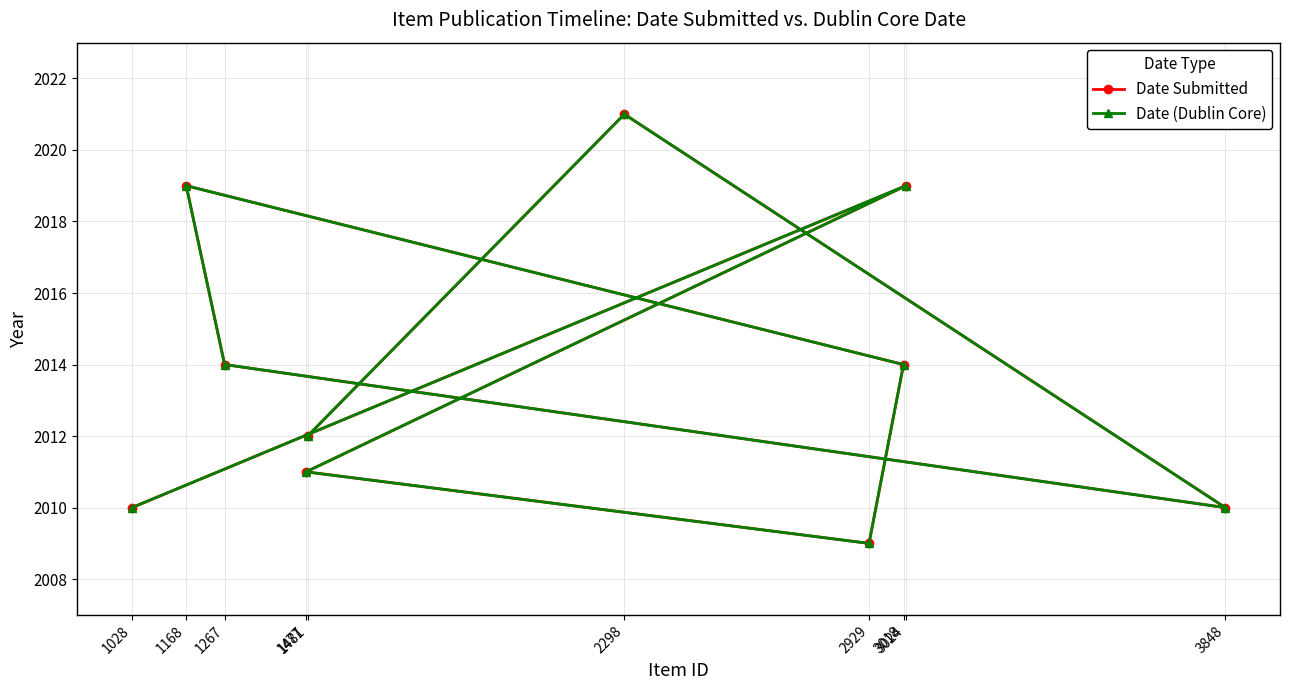

Which category has the lowest value in the Date Submitted series?

2929